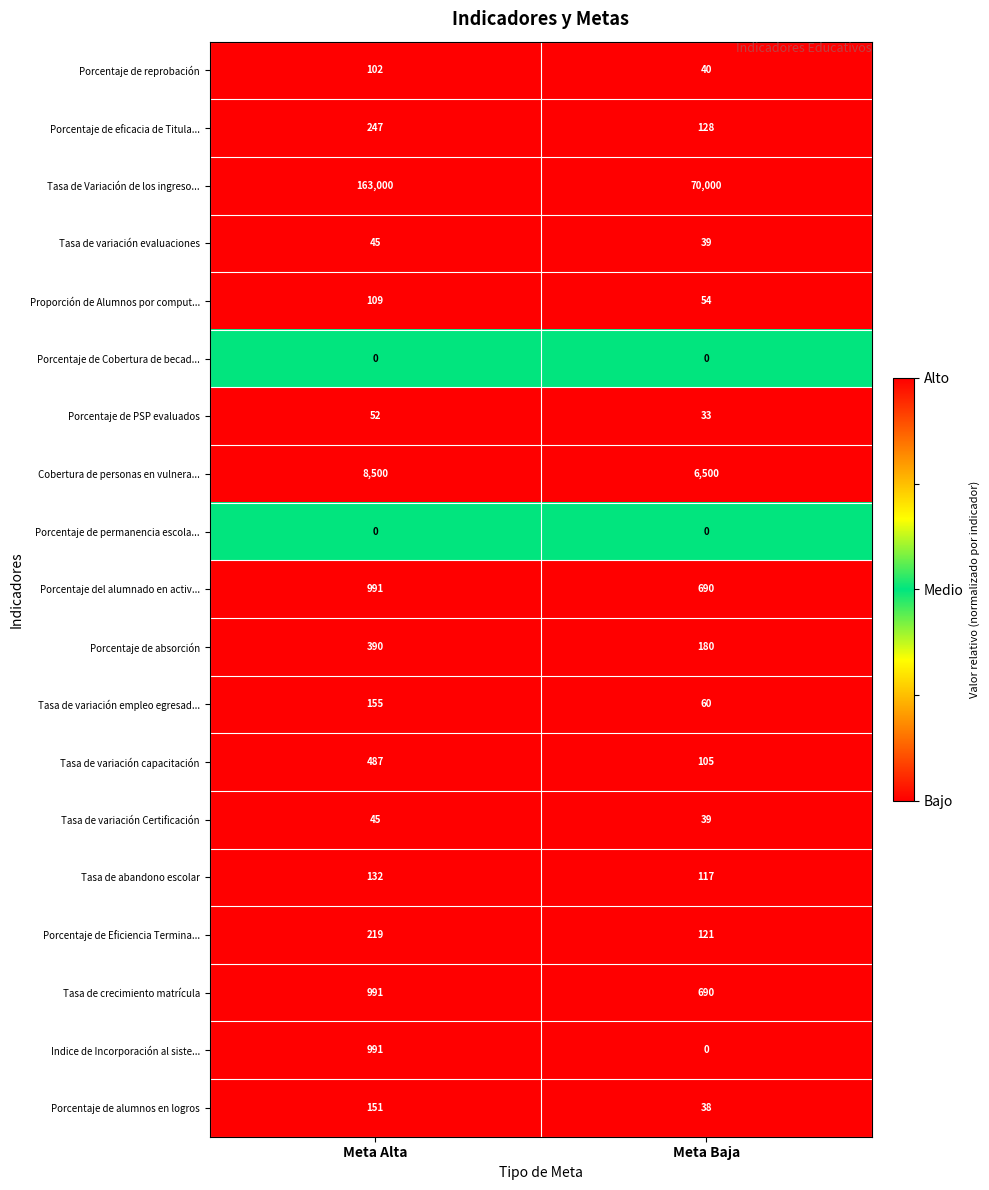

Count the number of categories in the chart.

2